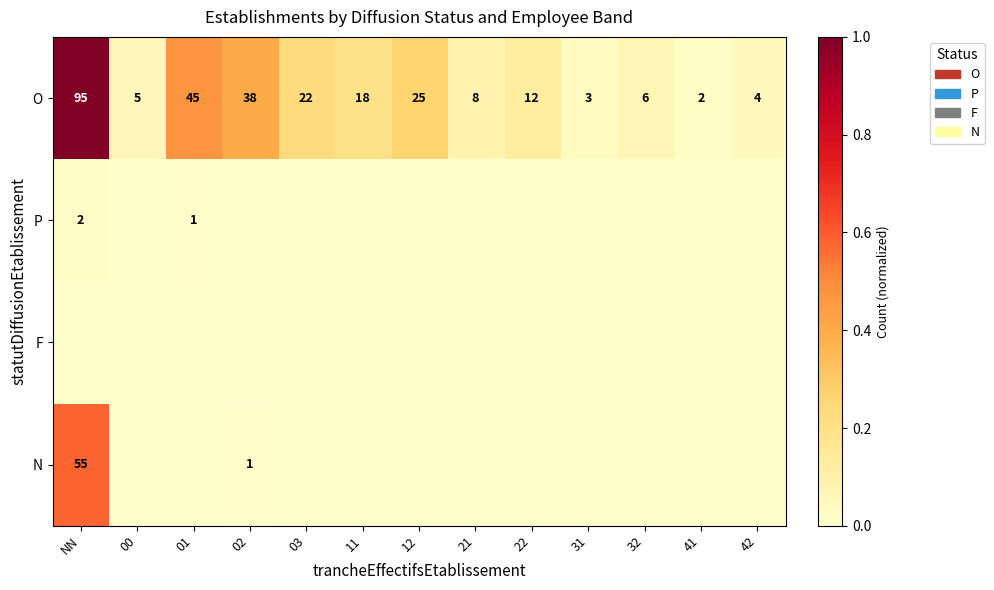

Read the O value at 32.

6